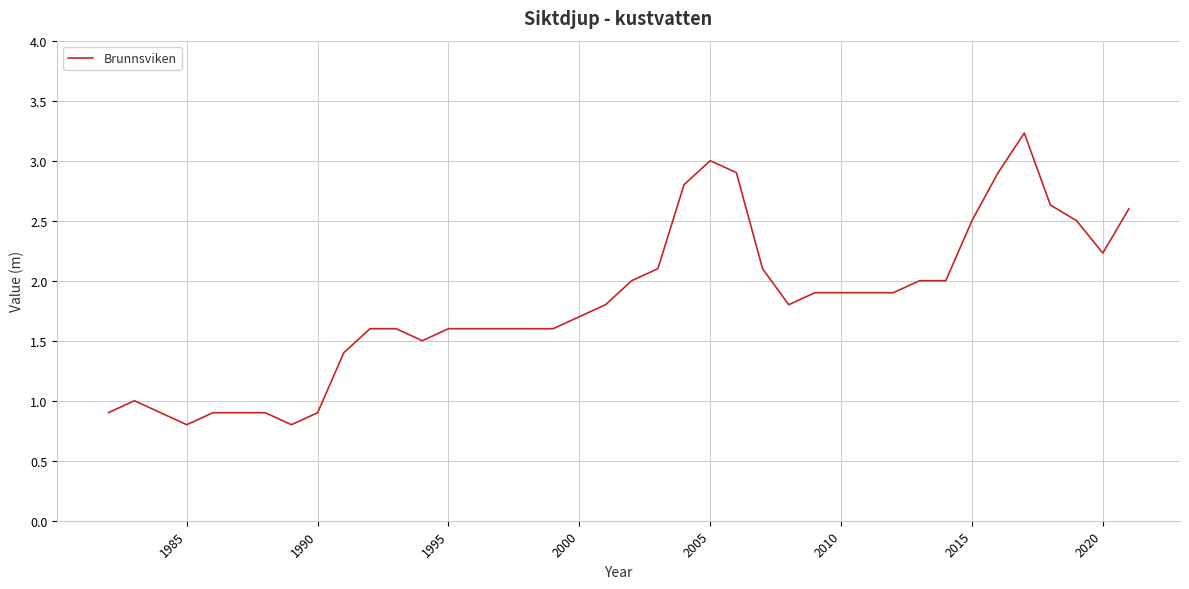

Reading left to right, transcribe all the data shown in this chart.

0.9	1.0	0.9	0.8	0.9	0.9	0.9	0.8	0.9	1.4	1.6	1.6	1.5	1.6	1.6	1.6	1.6	1.6	1.7	1.8	2.0	2.1	2.8	3.0	2.9	2.1	1.8	1.9	1.9	1.9	1.9	2.0	2.0	2.5	2.9	3.2	2.6	2.5	2.2	2.6